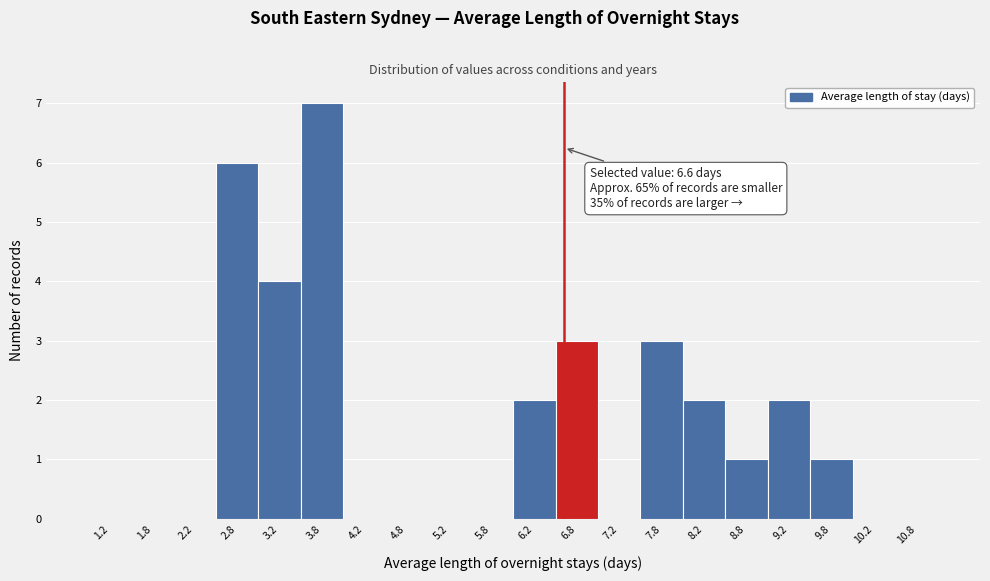

Which range on the x-axis has the tallest bar?

3.5 to 4.0